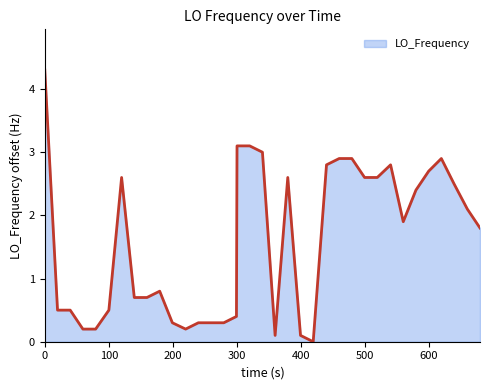

What is the difference between the second highest and minimum values?

3.1